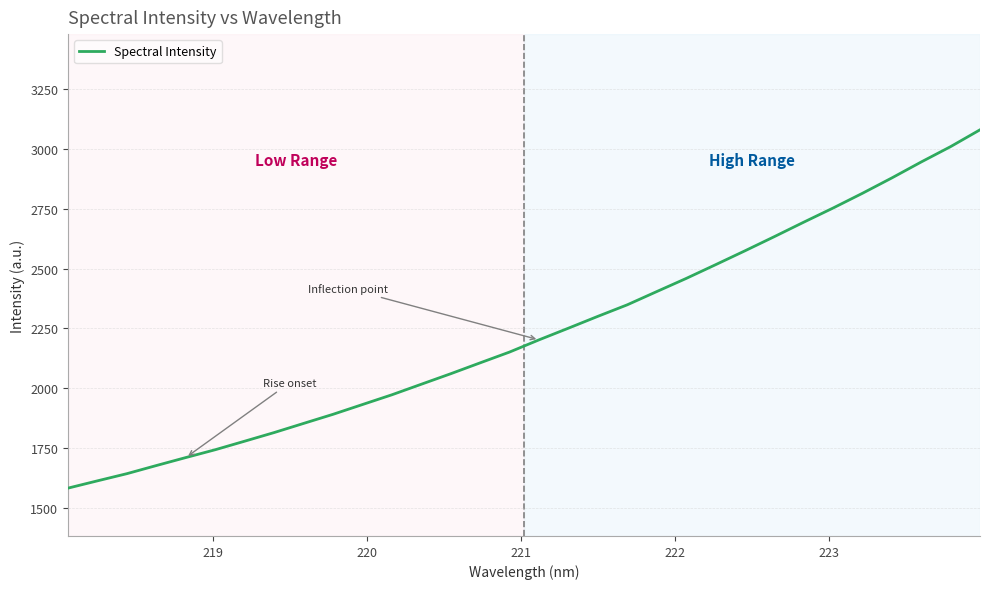

What is the smallest value displayed?

1582.6